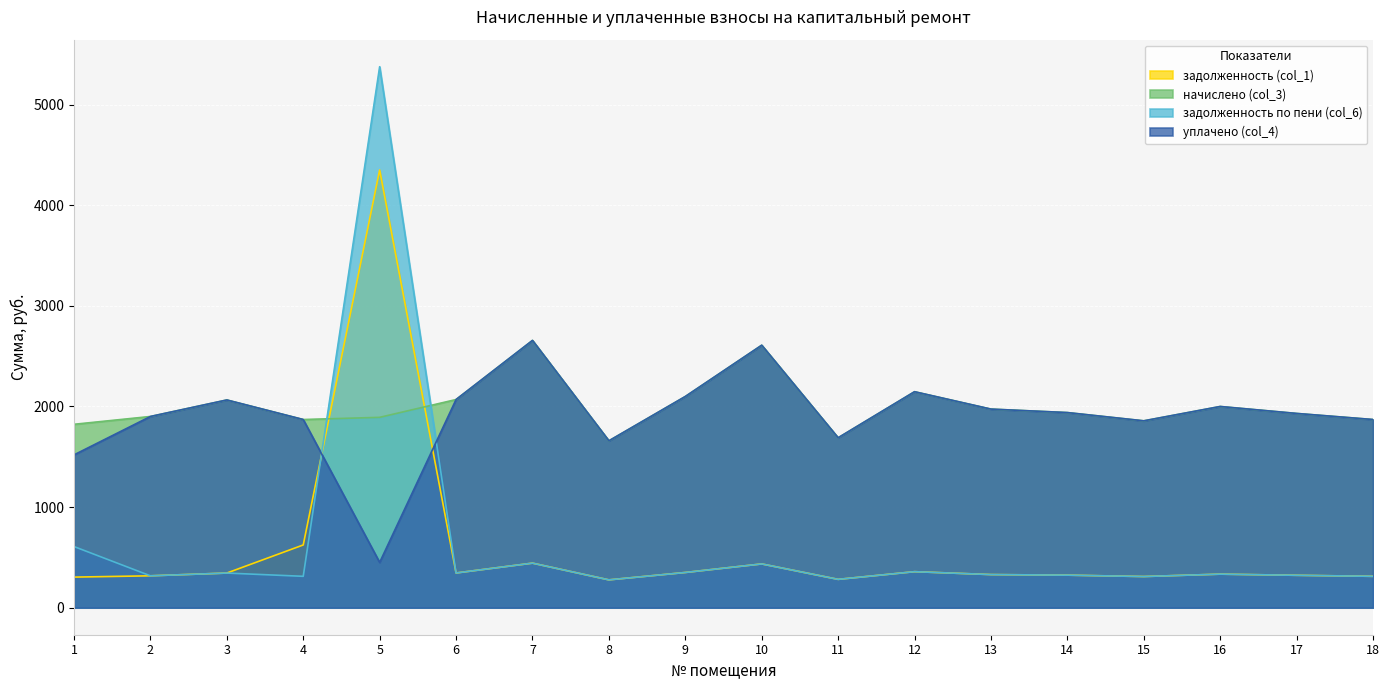

Reading left to right, what are all the values shown in this chart?

задолженность (col_1): 303.8	316.8	344.2	623.5	4351.5	344.9	442.8	276.5	349.9	434.9	281.5	357.8	329.0	323.3	309.6	333.4	321.8	311.8
начислено (col_3): 1823.0	1900.8	2065.0	1870.6	1892.2	2069.3	2656.8	1658.9	2099.5	2609.3	1689.1	2147.0	1974.2	1939.7	1857.6	2000.2	1931.0	1870.6
задолженность по пени (col_6): 607.7	316.8	344.2	311.8	5378.0	344.9	442.8	276.5	349.9	434.9	281.5	357.8	329.0	323.3	309.6	333.4	321.8	311.8
уплачено (col_4): 1519.0	1900.8	2065.0	1870.6	450.0	2069.3	2656.8	1658.9	2099.5	2609.3	1689.1	2147.0	1974.2	1939.7	1857.6	2000.2	1931.0	1870.6